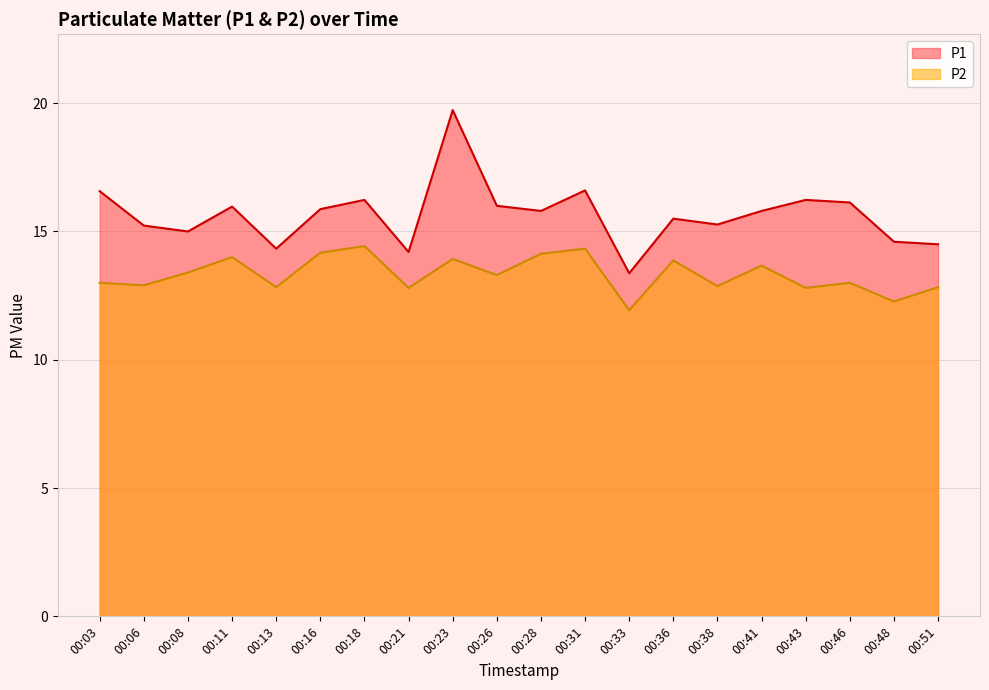

Reading right to left, what are all the values shown in this chart?

P1: 14.5	14.6	16.1	16.2	15.8	15.3	15.5	13.4	16.6	15.8	16.0	19.7	14.2	16.2	15.9	14.3	16.0	15.0	15.2	16.6
P2: 12.8	12.3	13.0	12.8	13.7	12.9	13.9	11.9	14.3	14.1	13.3	13.9	12.8	14.4	14.2	12.8	14.0	13.4	12.9	13.0